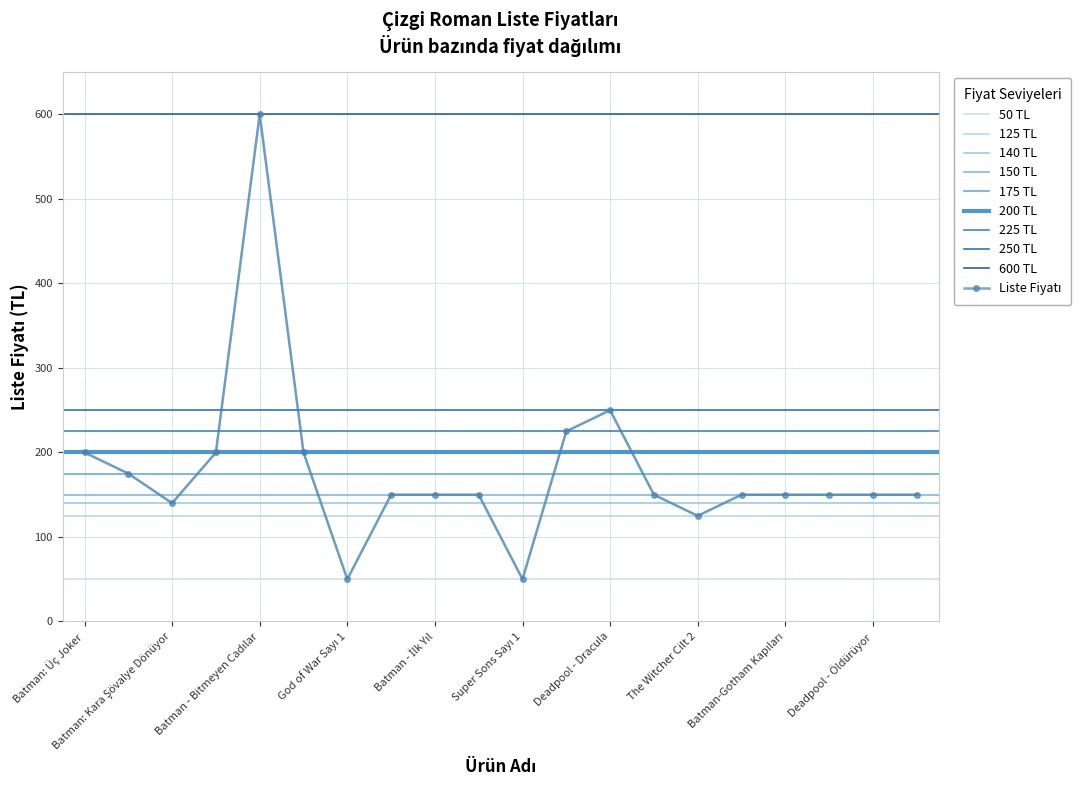

Reading left to right, list all the values displayed in this chart.

200	175	140	200	600	200	50	150	150	150	50	225	250	150	125	150	150	150	150	150